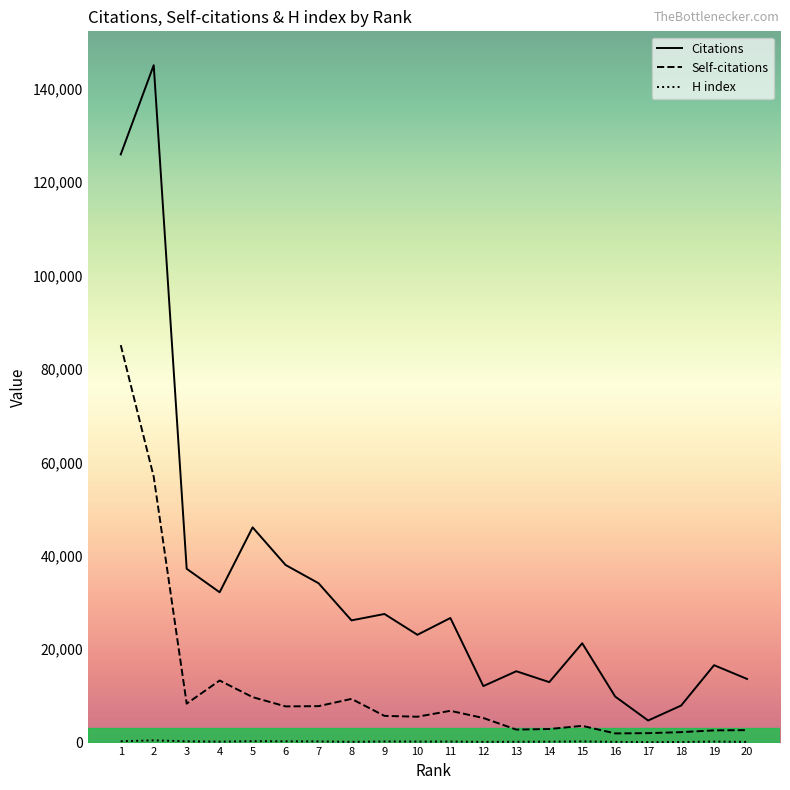

Which series has the largest total across all categories?

Citations